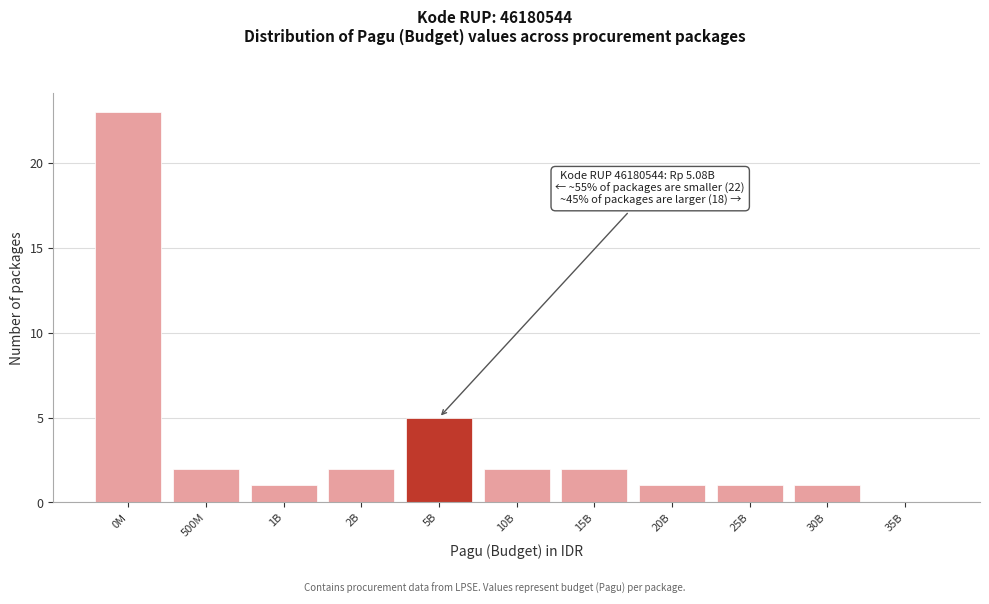

Reading left to right, what are all the values shown in this chart?

0M=23	500M=2	1B=1	2B=2	5B=5	10B=2	15B=2	20B=1	25B=1	30B=1	35B=0